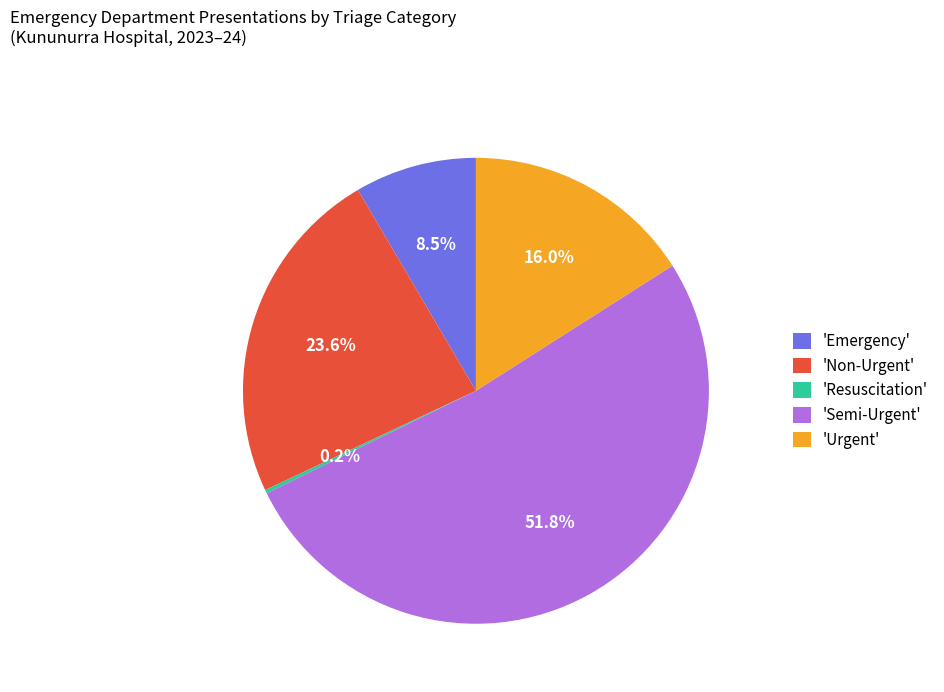

What portion of the pie excludes 'Non-Urgent'?

76.4%